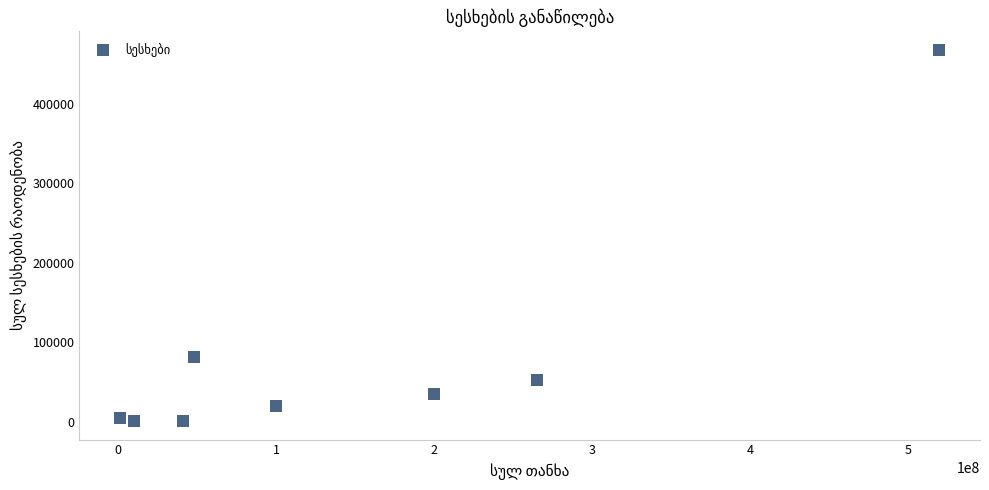

What is the average Y value?

82802